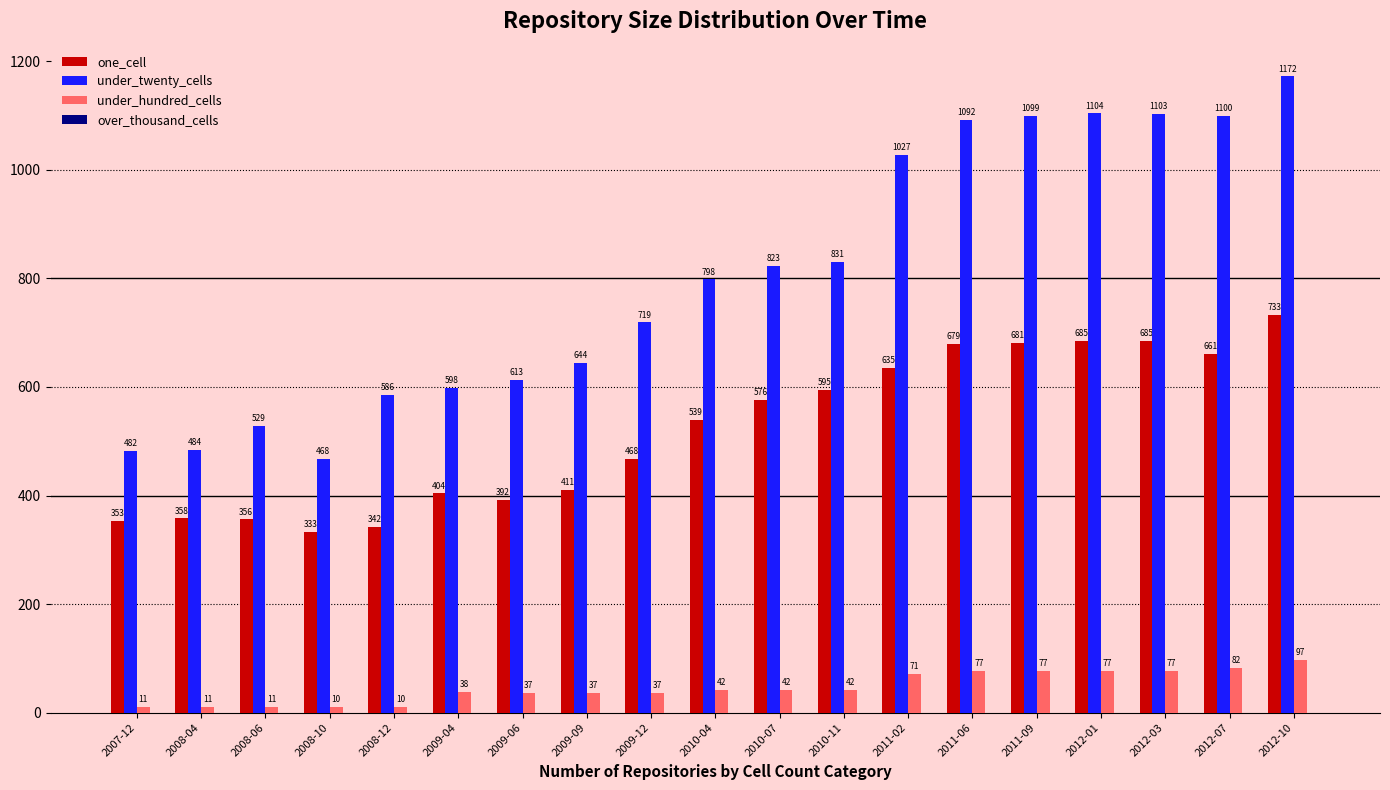

What is the approximate value of under_twenty_cells at 2010-04, to the nearest 50?

800